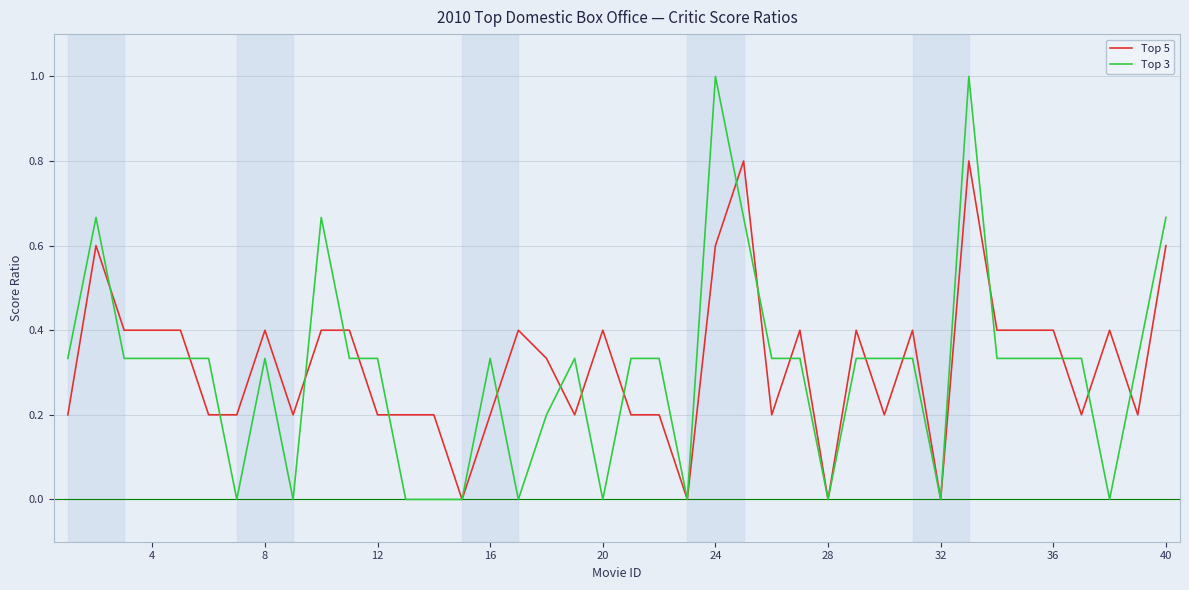

What is the maximum value for Top 3?

1.0